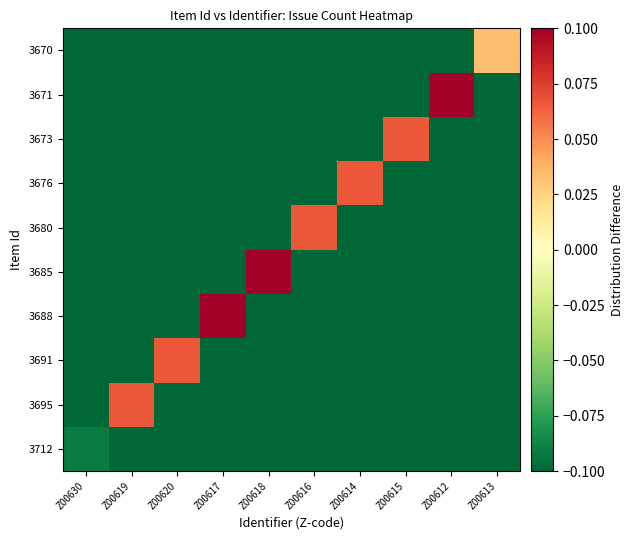

Between Z00614 and Z00612, which is larger?

Z00614